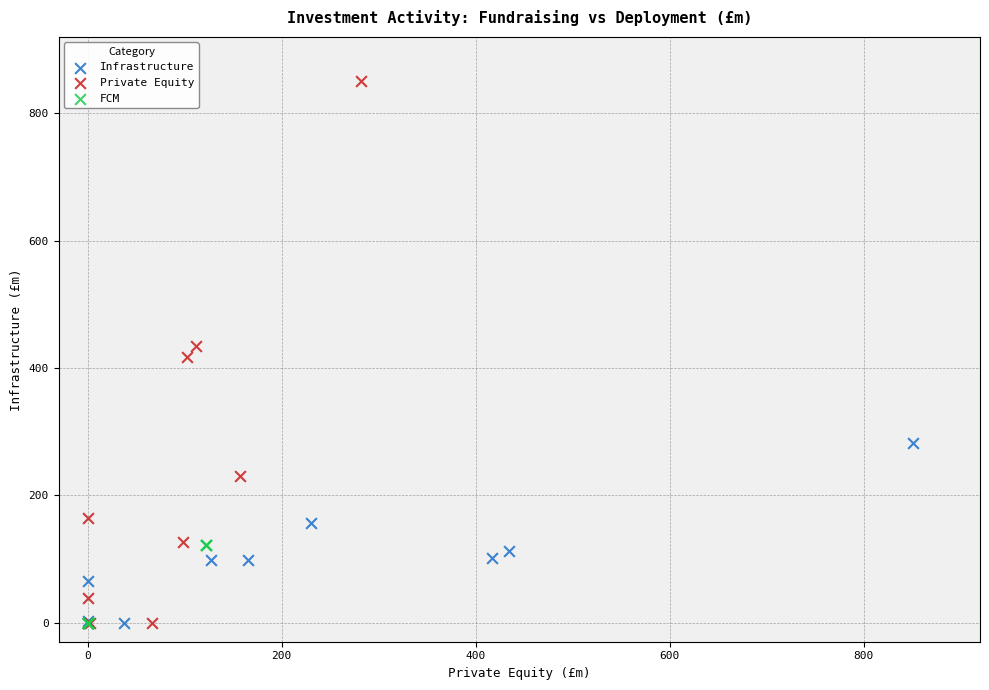

Which series contains the highest Y value?

Private Equity